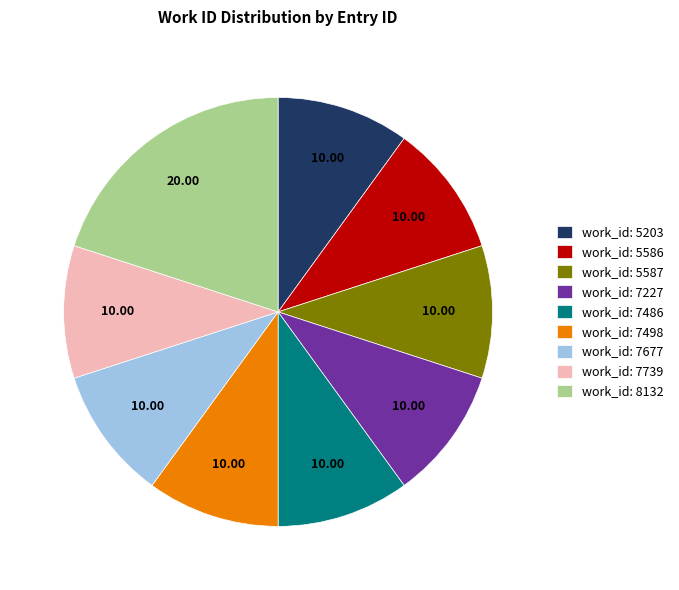

Is the sum of work_id: 5586 and work_id: 7677 greater than half?

No